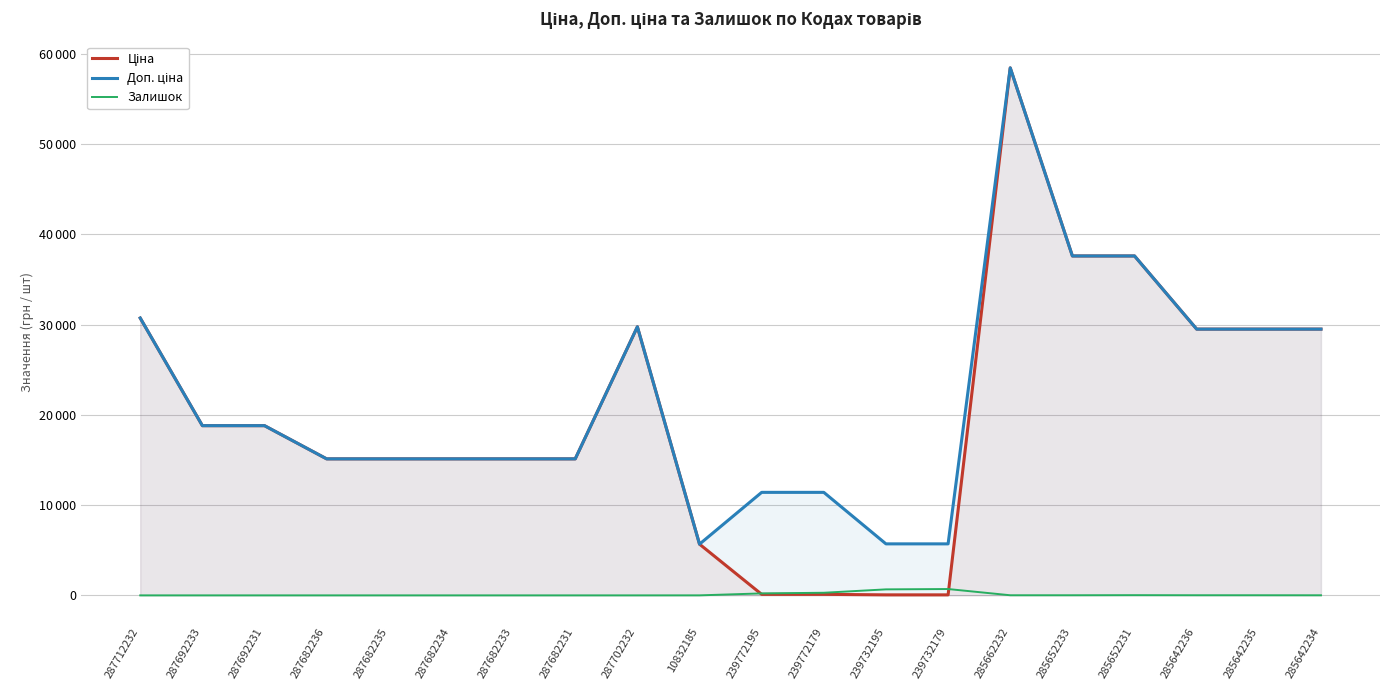

True or false: Залишок and Ціна cross at least once.

True